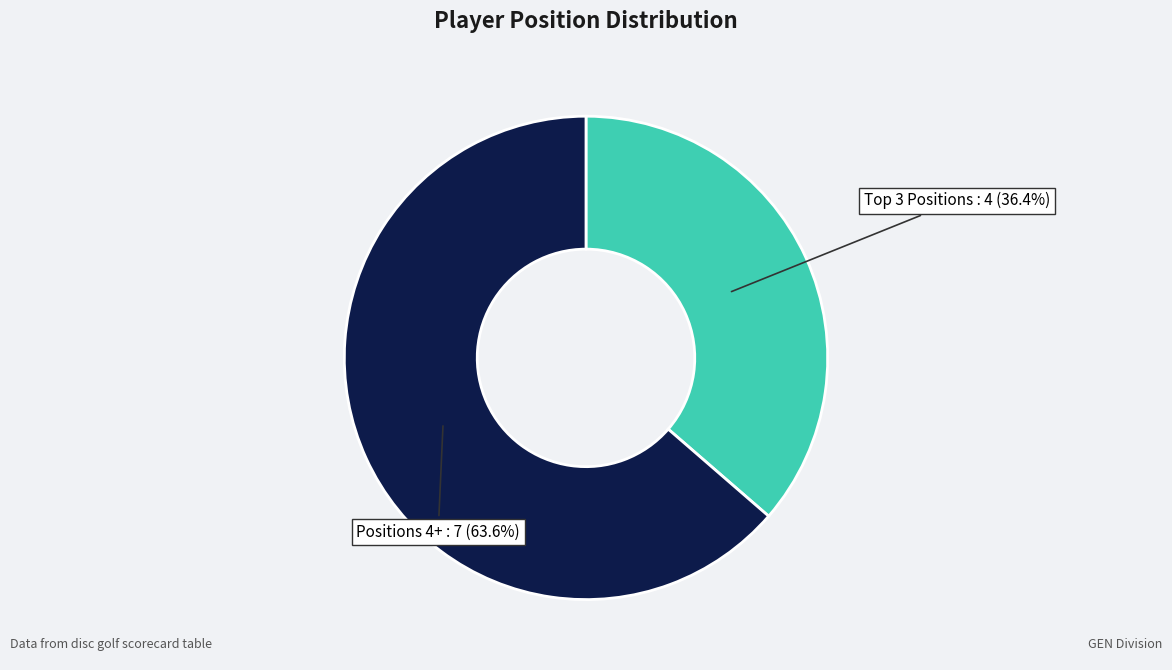

Is there any slice that represents more than half of the pie?

Yes